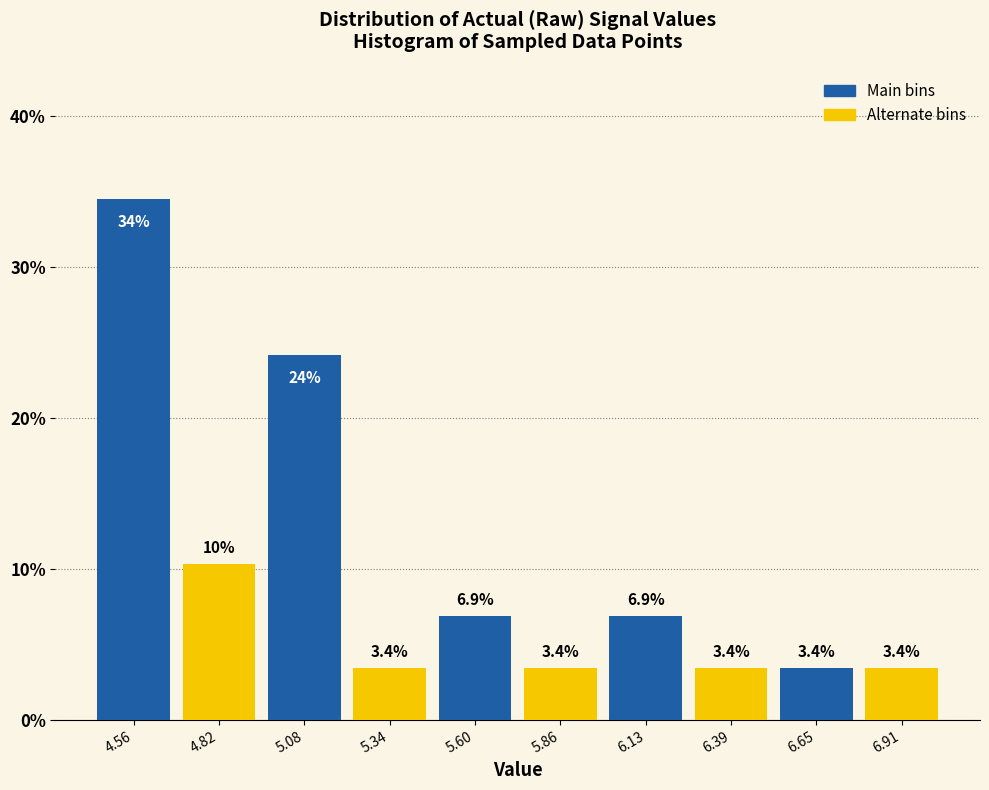

At which category is the sum across all series the highest?

4.82